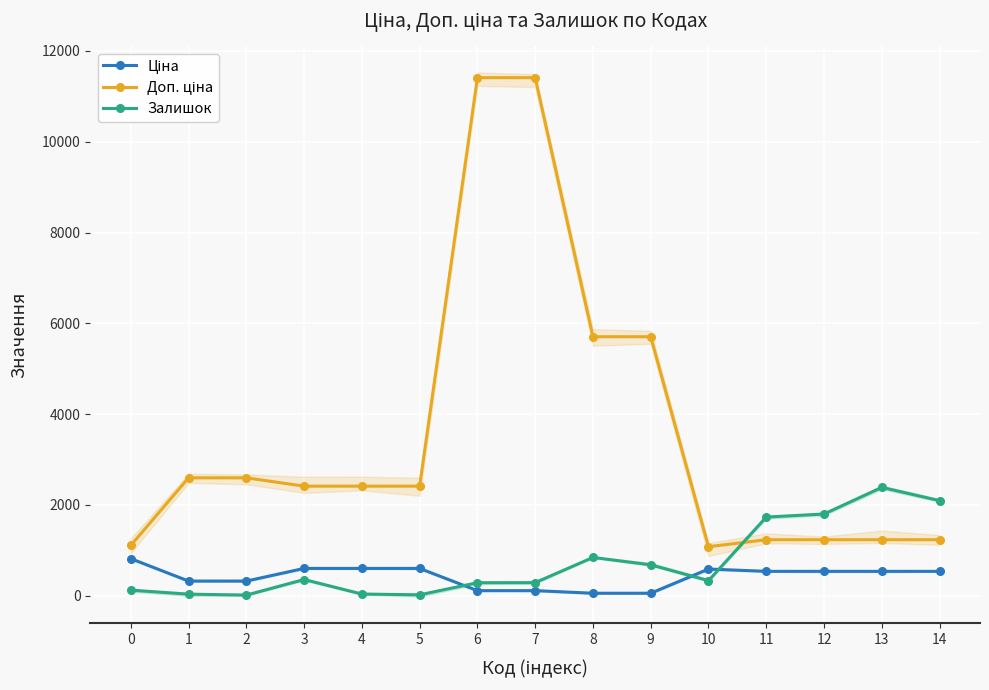

Which series changed the most between 1 and 3?

Залишок